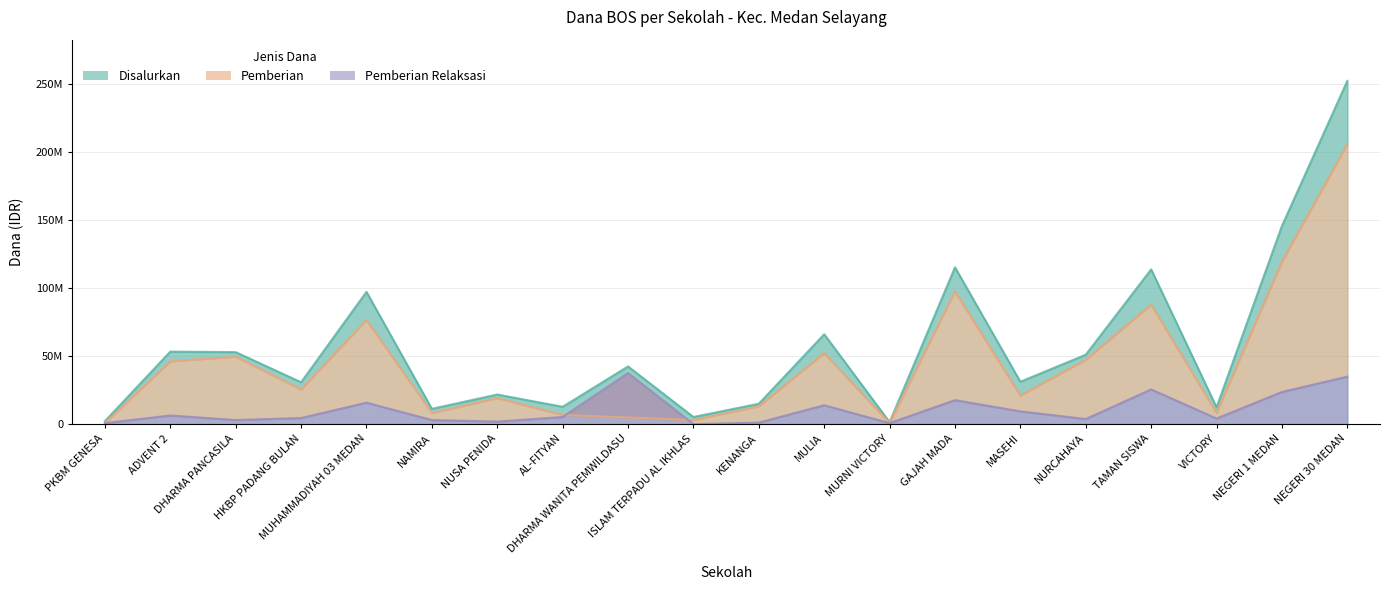

What is the difference between the Disalurkan values at MURNI VICTORY and VICTORY?

10875000